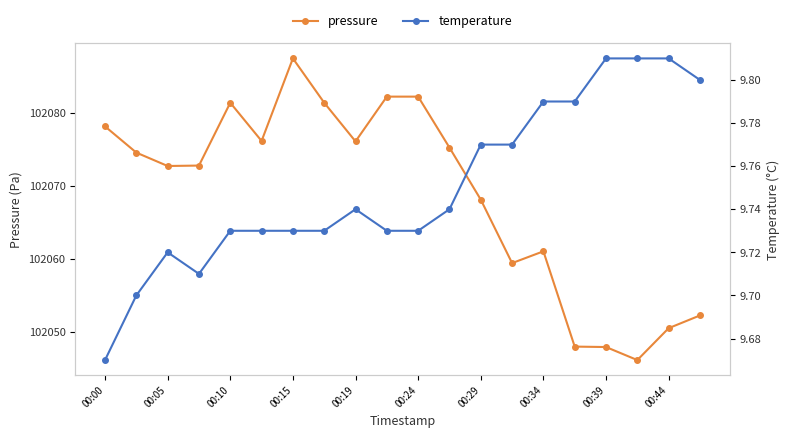

True or false: temperature has a value of 5.0 at 11.

False